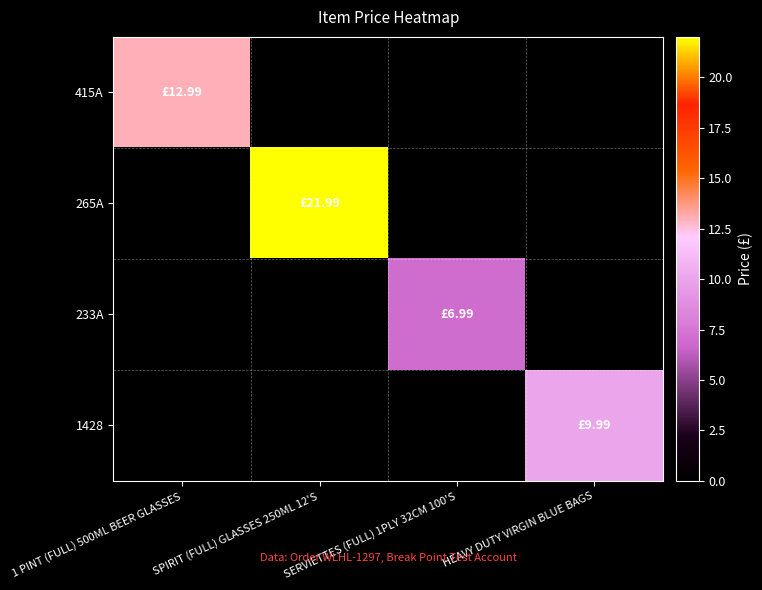

Between SERVIETTES (FULL) 1PLY 32CM 100'S and SPIRIT (FULL) GLASSES 250ML 12'S, which is larger?

SPIRIT (FULL) GLASSES 250ML 12'S